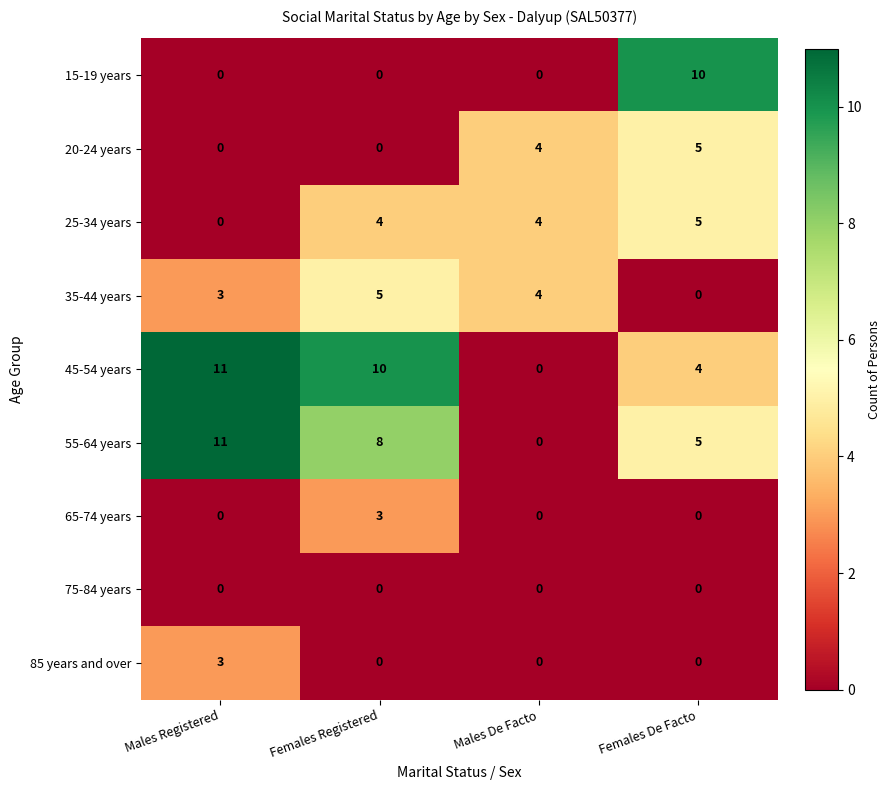

True or false: 75-84 years has a value of 0 at Males Registered.

True